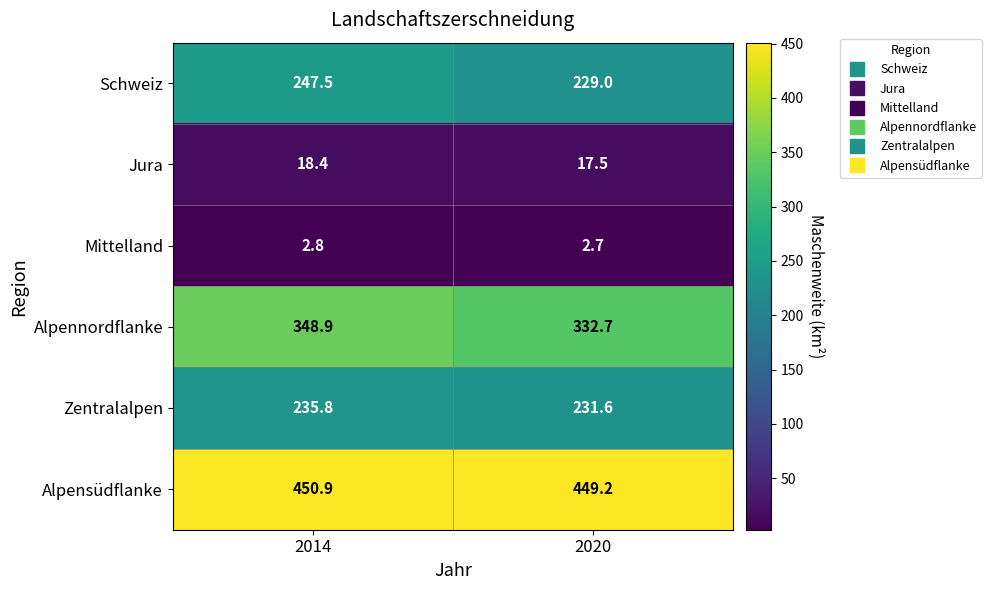

At how many categories does at least one series exceed 123?

2